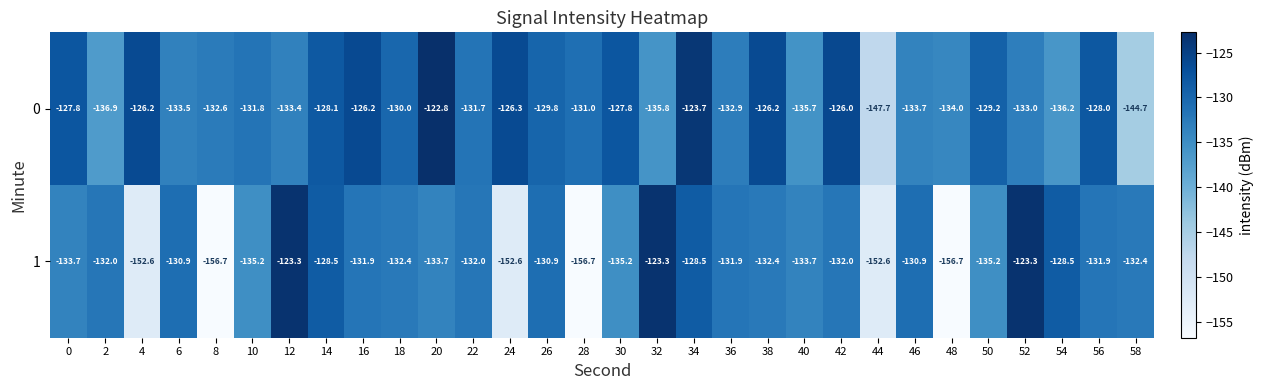

What is the minimum value shown in the chart?

-156.7